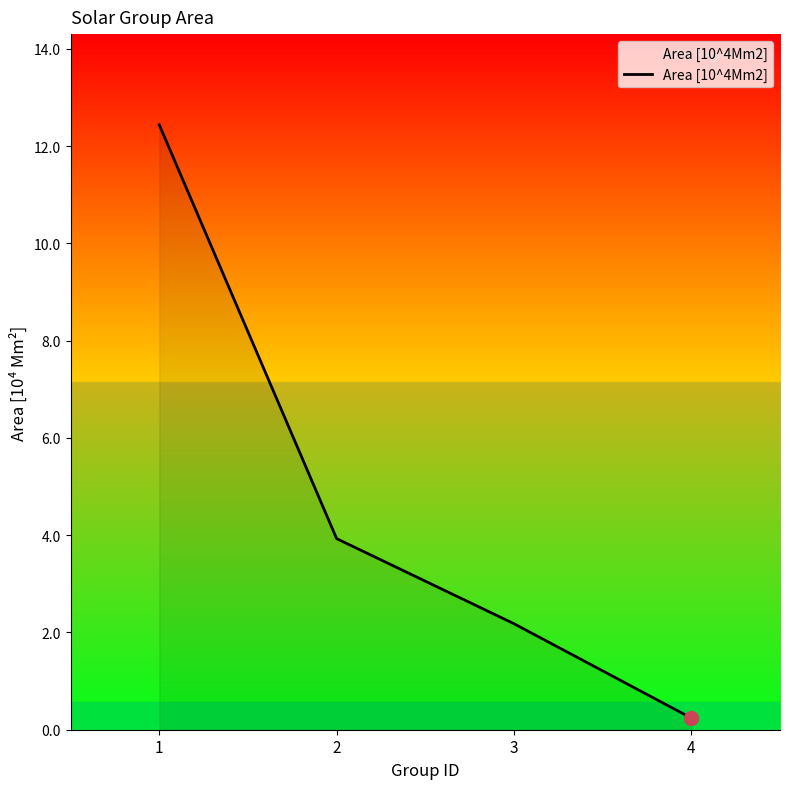

What is the sum of all values?

18.8